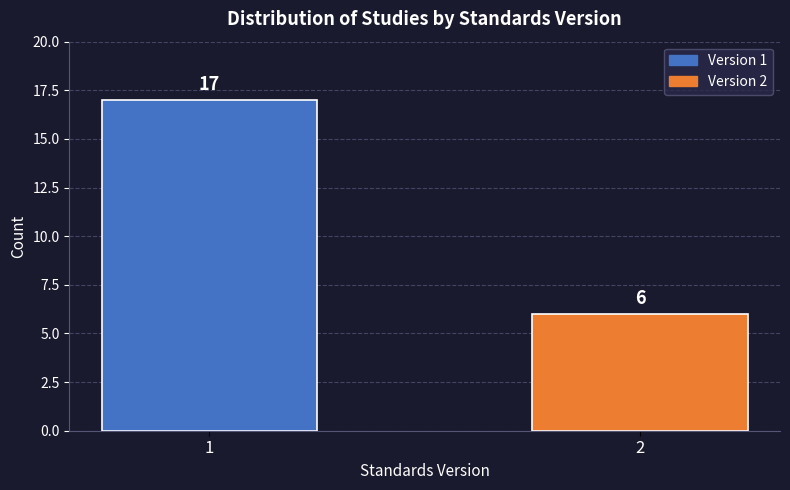

Reading left to right, extract all data points from this chart.

1=17	2=6